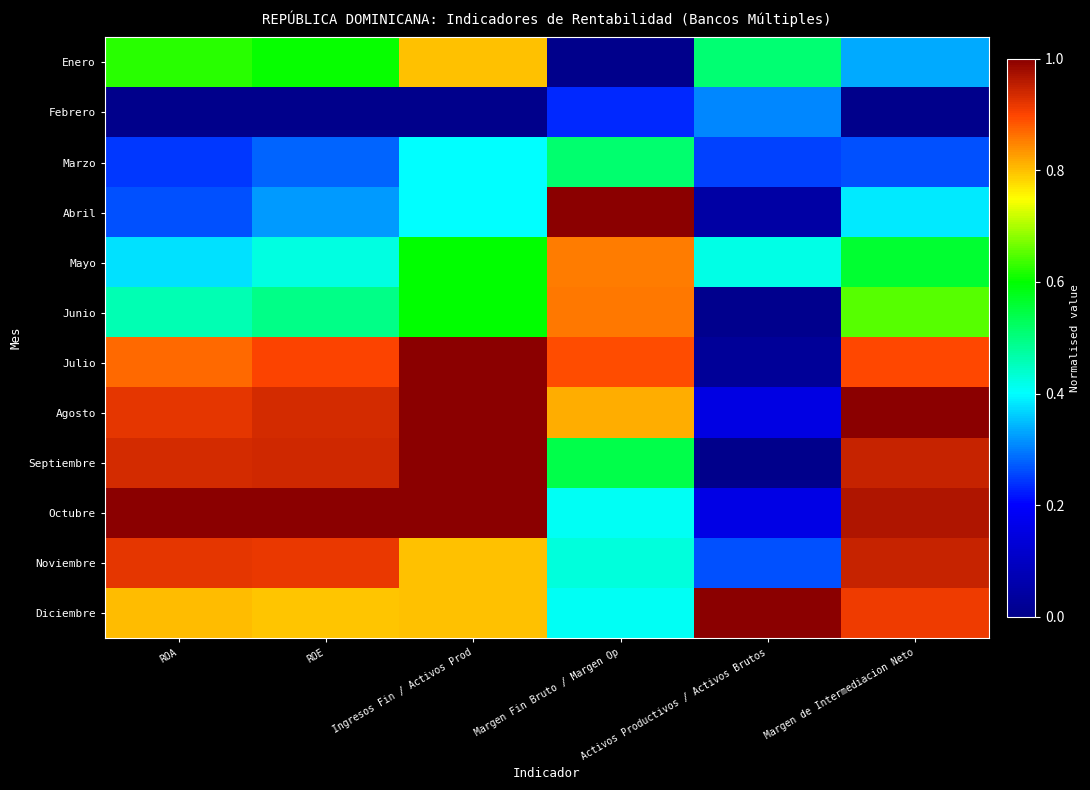

At how many categories does at least one series exceed 0?

6